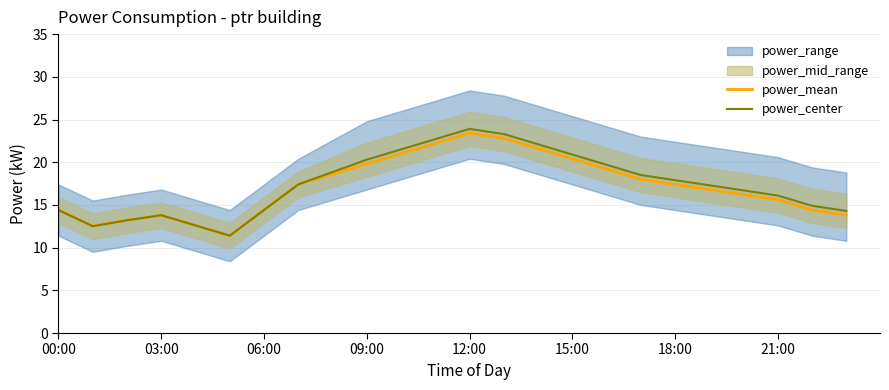

Is it true that power_center equals 14.4 at 06:00?

True